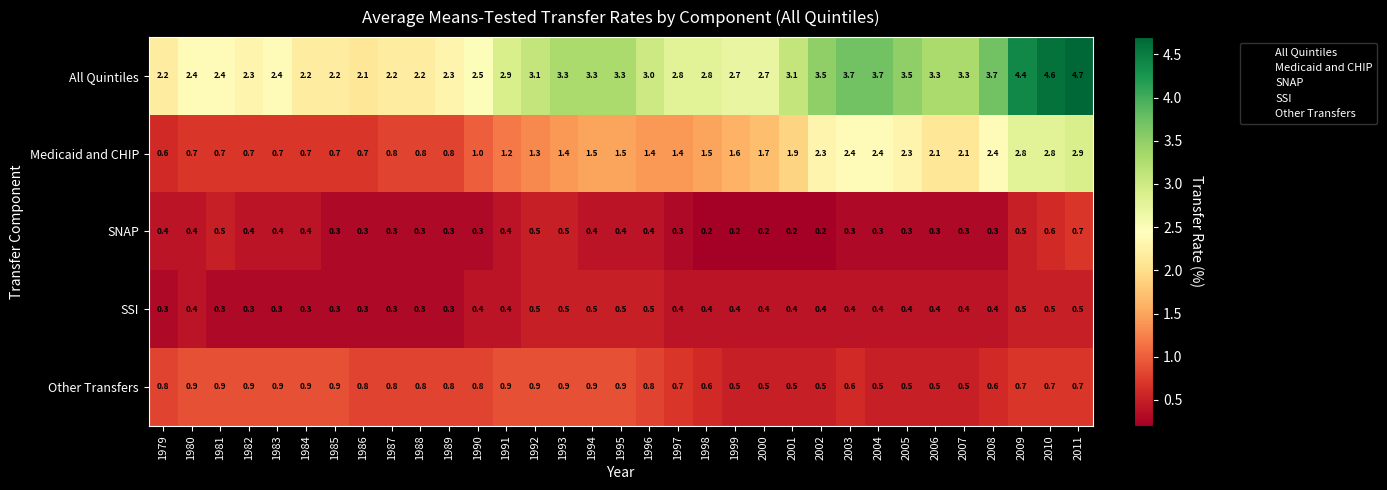

The All Quintiles series shows 3.3 at 1995. True or false?

True